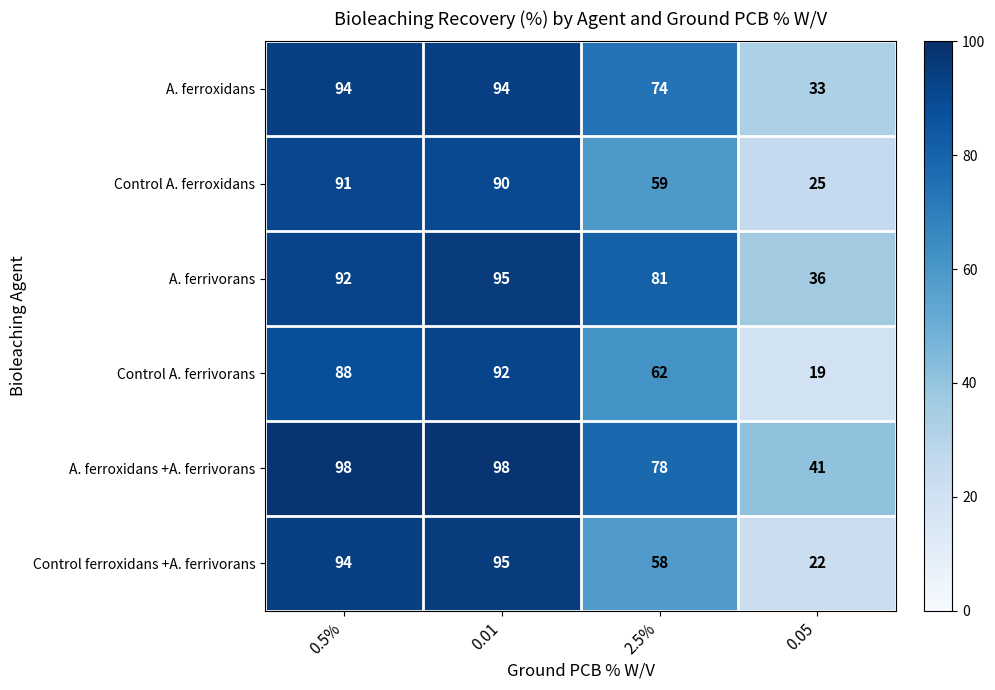

Rank the categories by A. ferrivorans value from highest to lowest.

0.01, 0.5%, 2.5%, 0.05